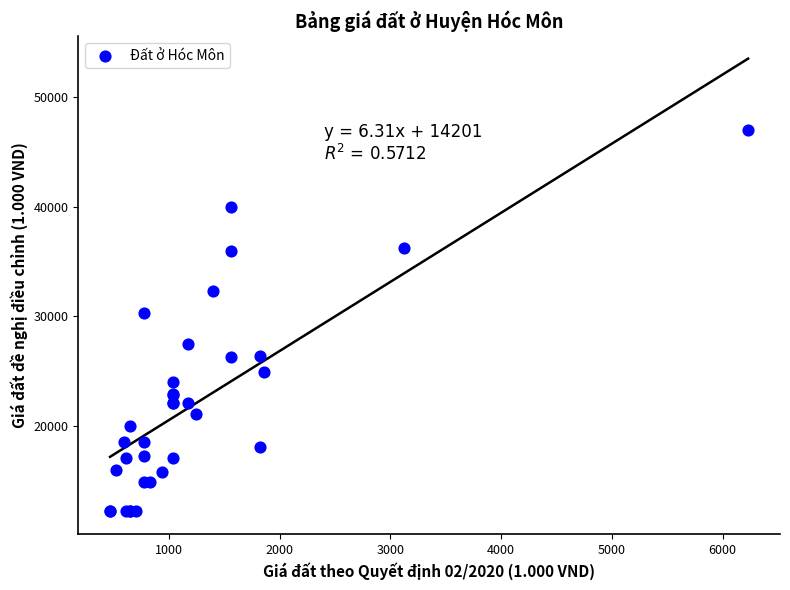

What Y value in the scatter plot is closest to 29600?

30300